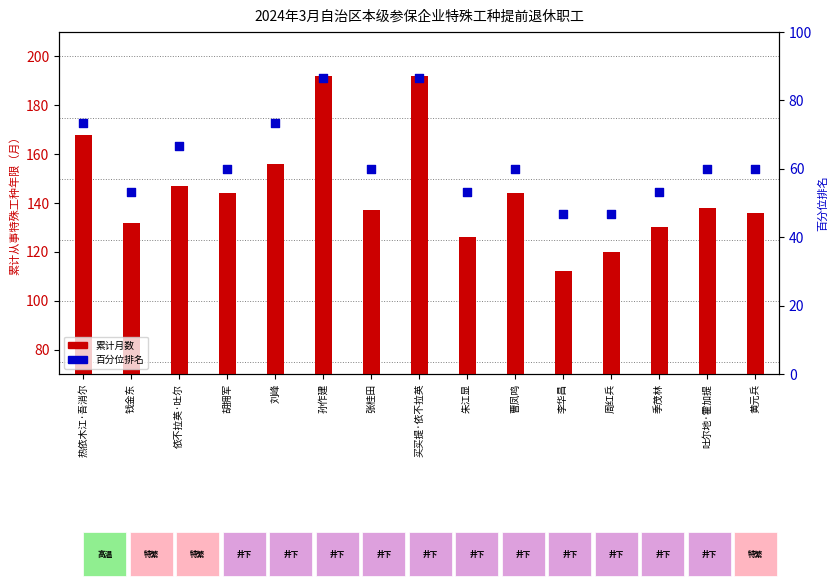

What is the total value across all series at 刘峰?

229.3